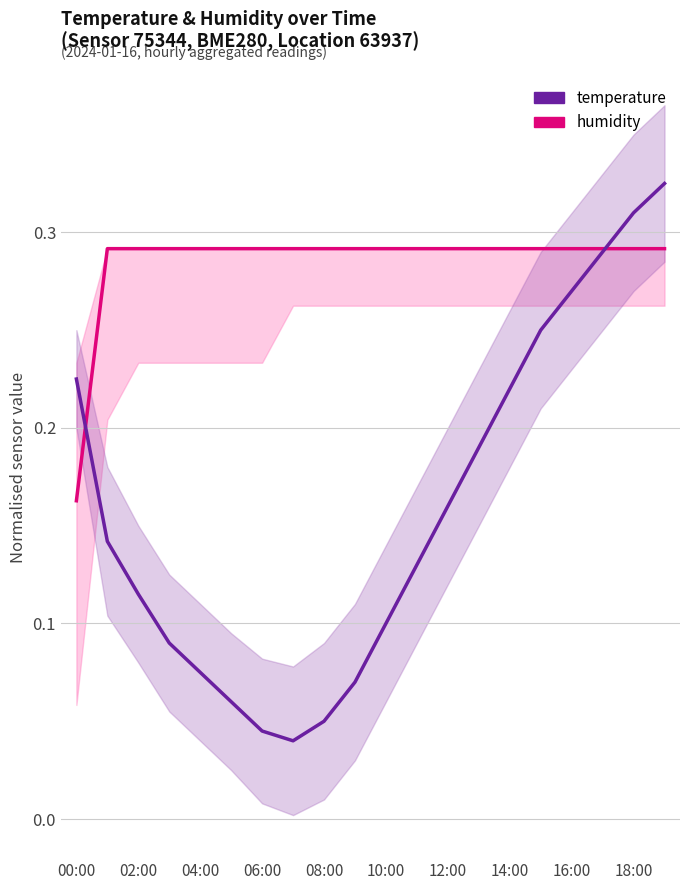

What is the total value across all series at 11?

0.4